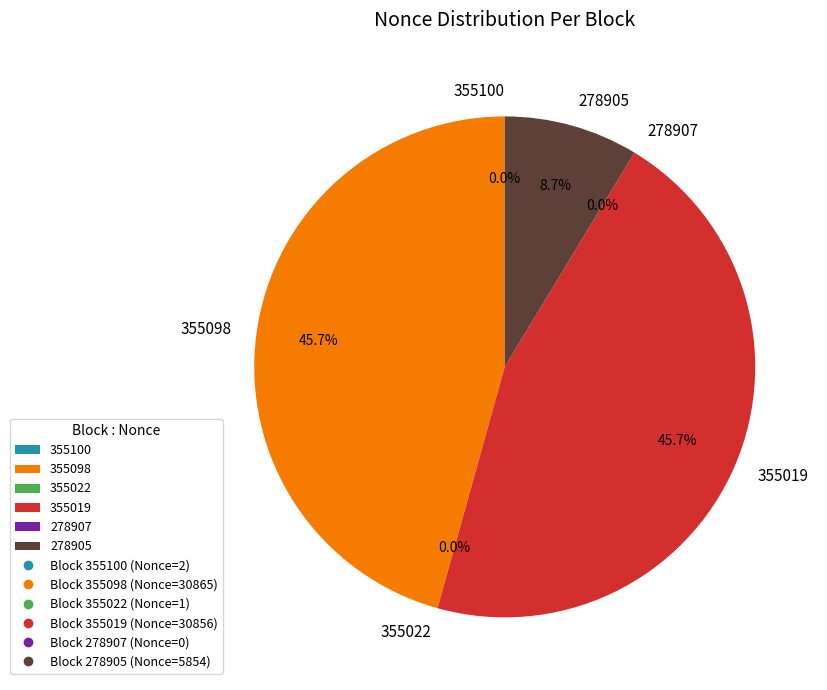

The 355098 slice represents 46% of the pie. True or false?

True